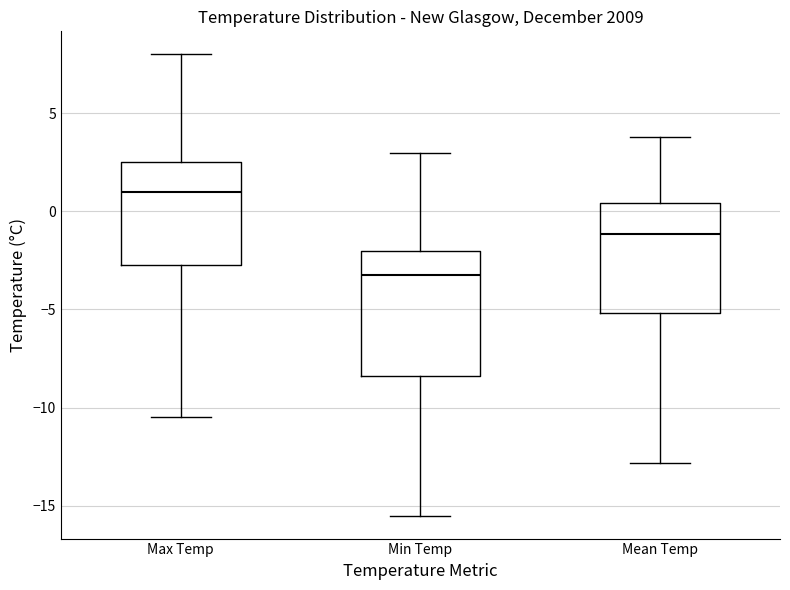

Reading left to right, read every box against the y-axis: the position of its median line, the range the box covers, and the ends of its whiskers. The values are not printed on the chart, so give them approximately, as read against the axis.

Max Temp: median 1.0, box -2.5 to 2.5, whiskers -10.5 to 8.0
Min Temp: median -3.0, box -8.5 to -2.0, whiskers -15.5 to 3.0
Mean Temp: median -1.0, box -5.0 to 0.5, whiskers -13.0 to 4.0